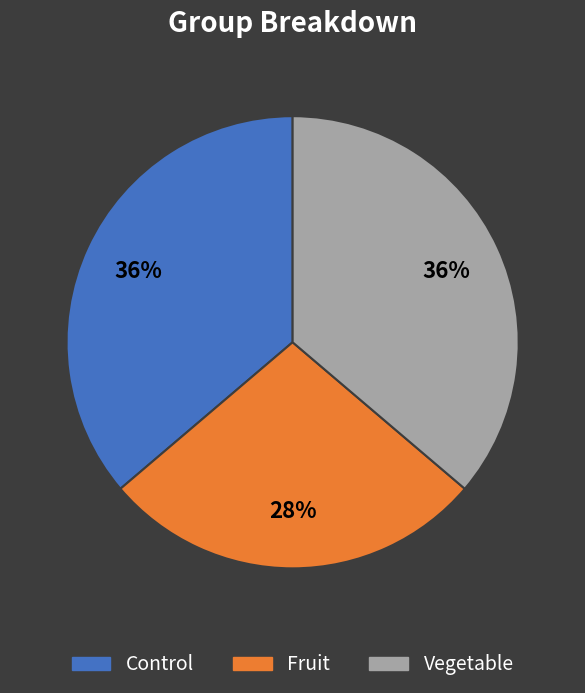

To the nearest percent, what portion does Control represent?

36%